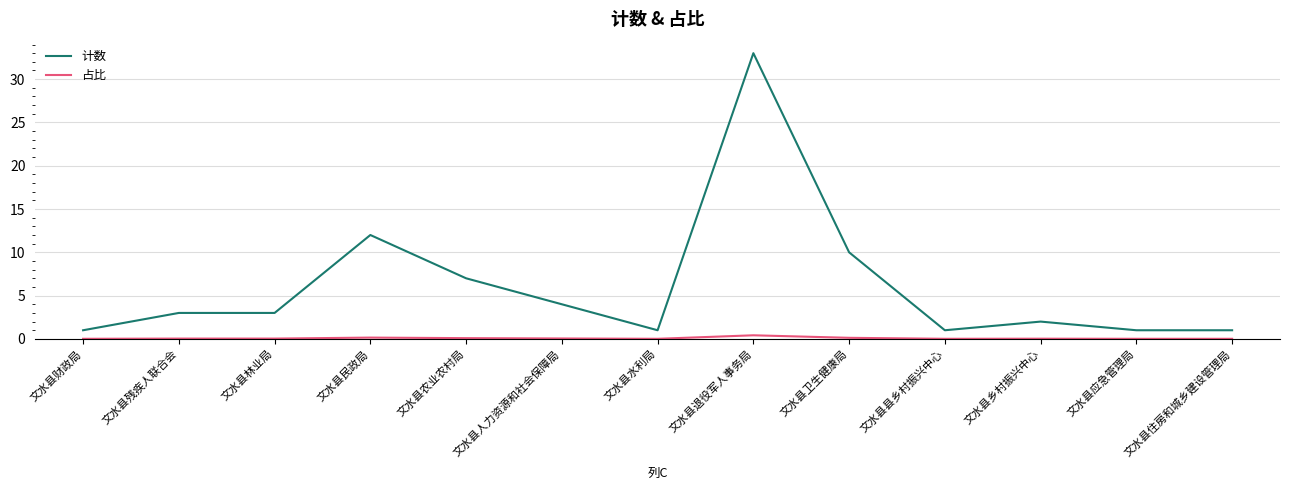

What is the highest value of the 计数 series?

33.0